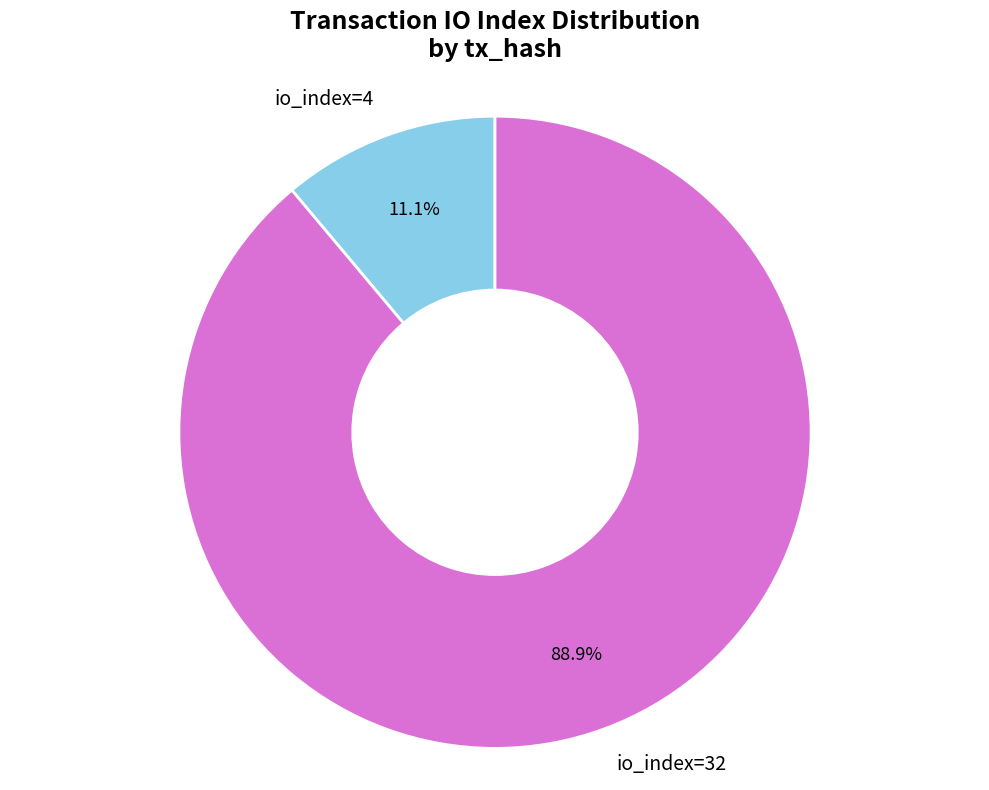

Rank the categories by value from lowest to highest.

io_index=4, io_index=32